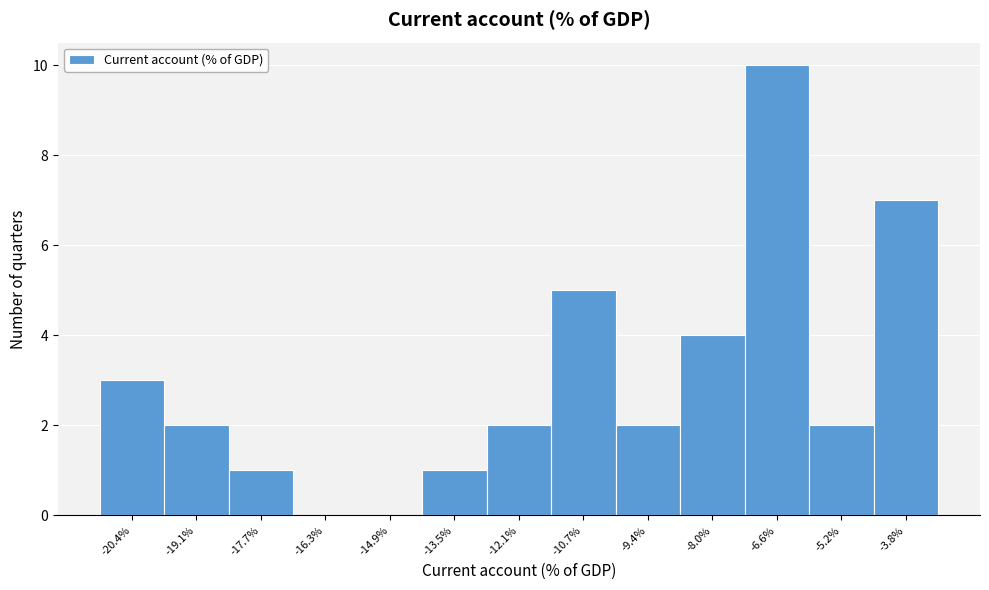

Reading left to right, list all the values displayed in this chart.

-20.4%=3	-19.1%=2	-17.7%=1	-16.3%=0	-14.9%=0	-13.5%=1	-12.1%=2	-10.7%=5	-9.4%=2	-8.0%=4	-6.6%=10	-5.2%=2	-3.8%=7